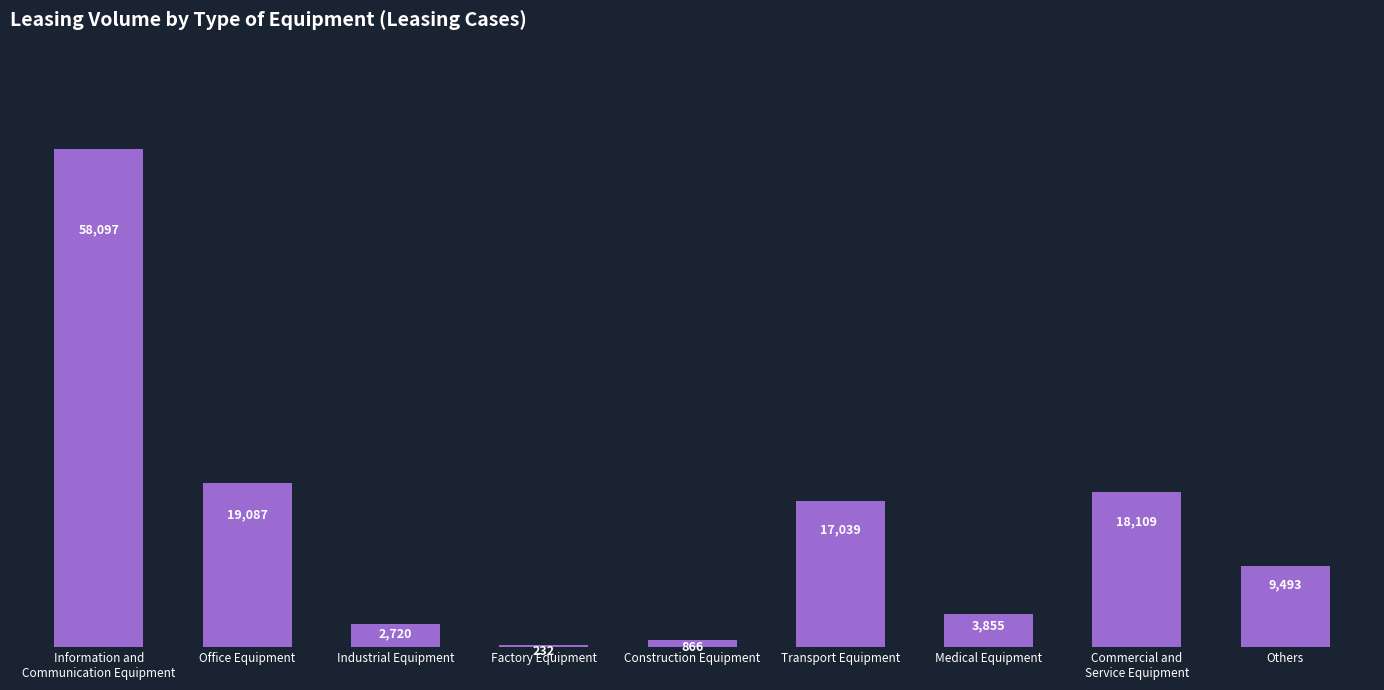

Are the bars horizontal?

No